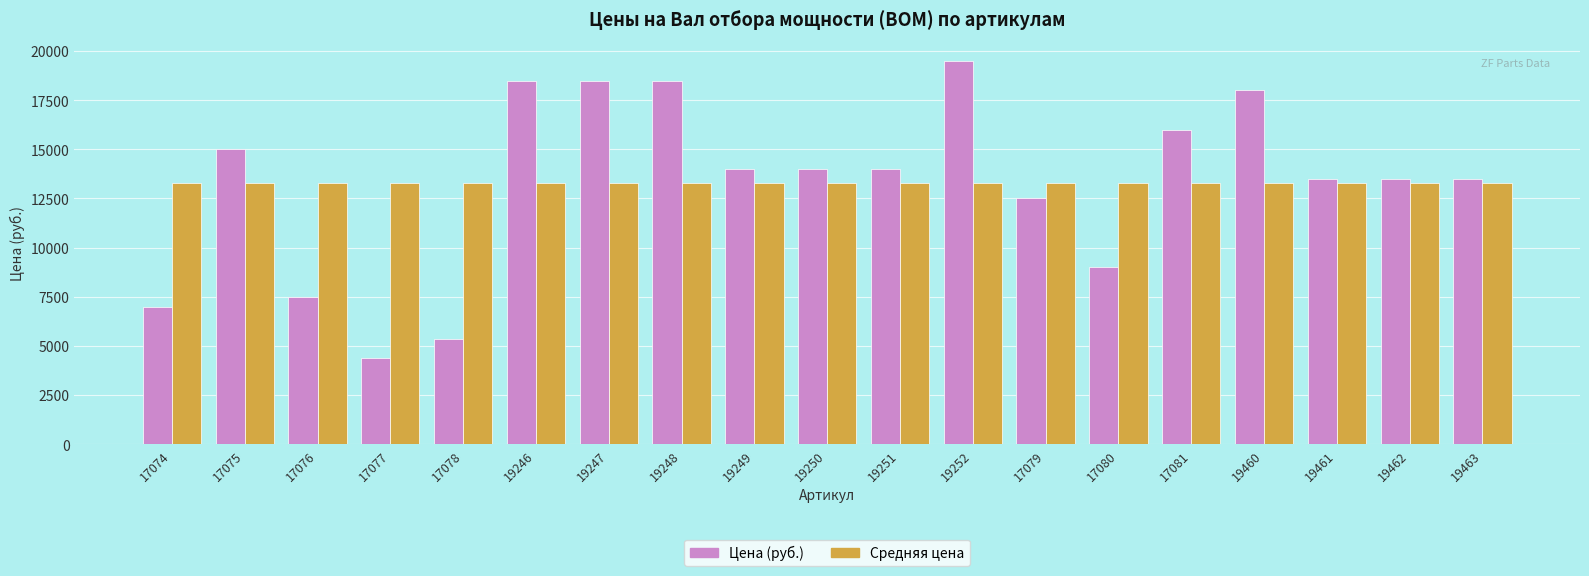

What is the difference between the second highest and minimum values in the Цена (руб.) series?

14111.0